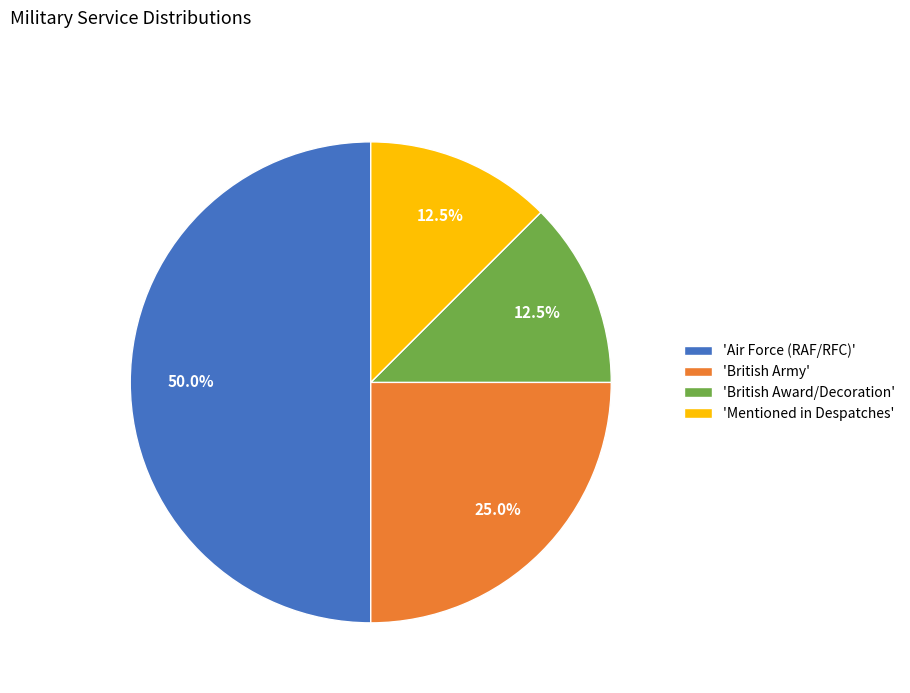

What percentage do 'Mentioned in Despatches' and 'British Award/Decoration' together represent?

25.0%